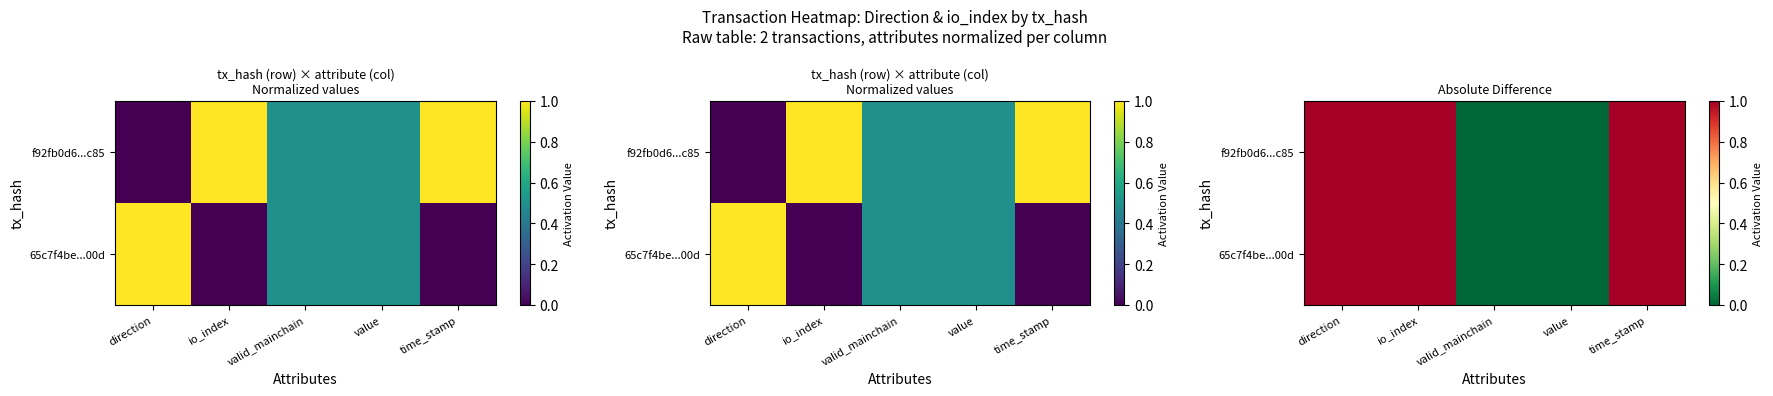

How many data points in f92fb0d6...c85 are less than 1?

2